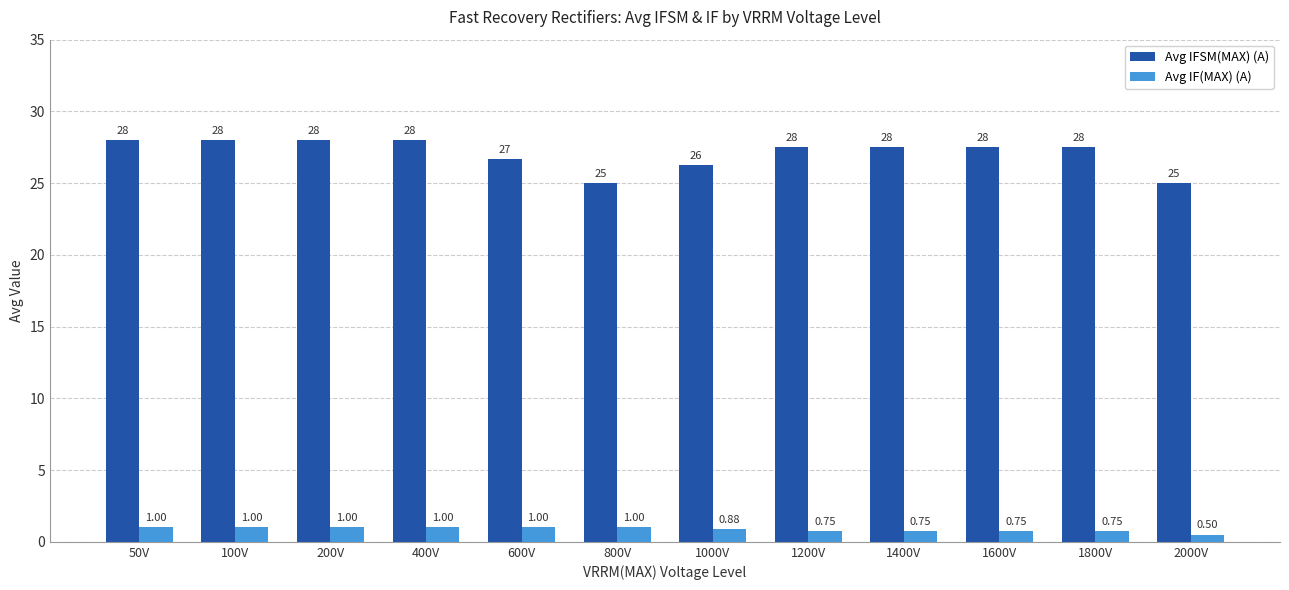

Is the value of Avg IFSM(MAX) (A) at 1800V greater than the value of Avg IF(MAX) (A) at 1600V?

Yes